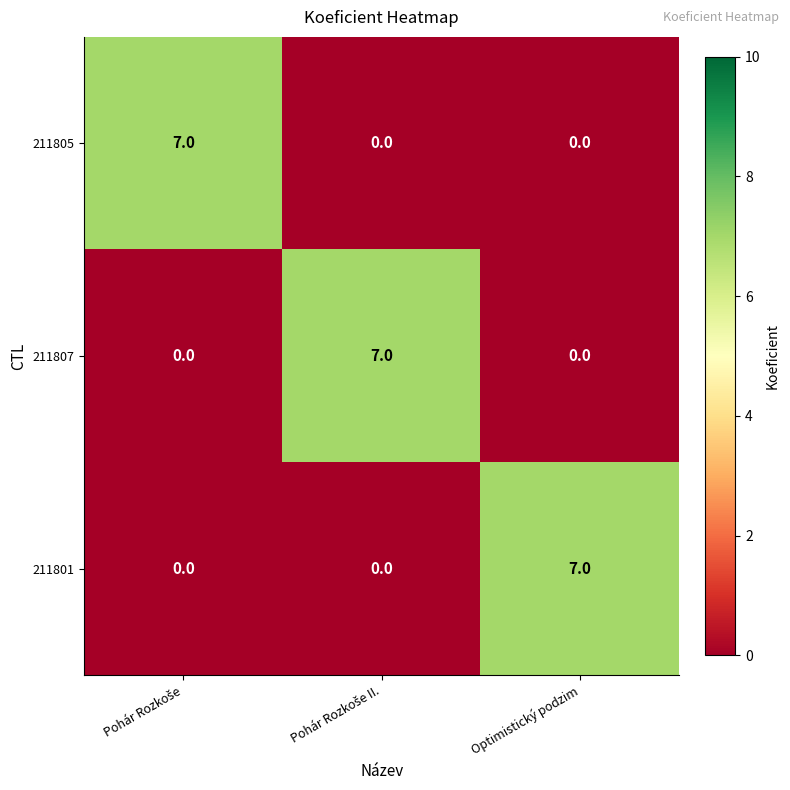

At how many categories does at least one series exceed 0?

3